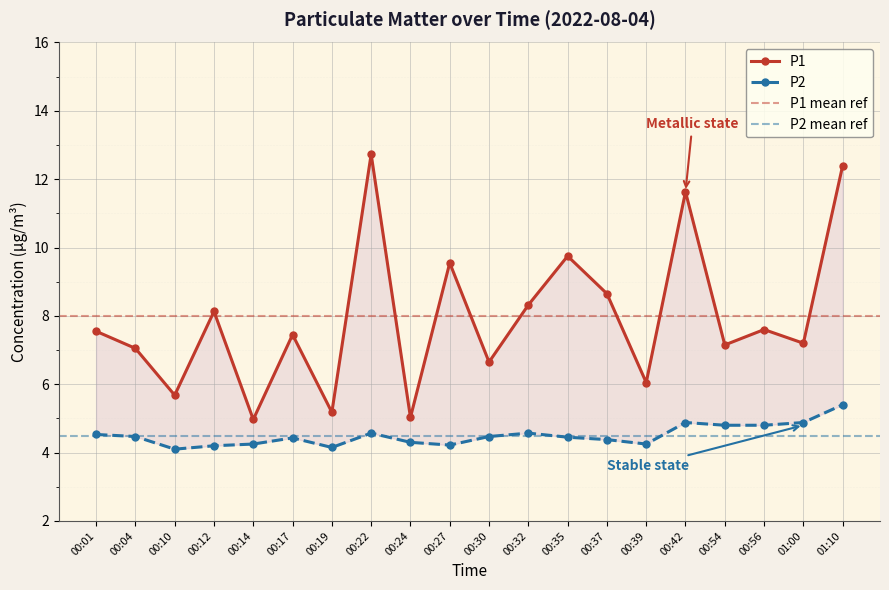

Which category has the lowest value in the P2 series?

00:10